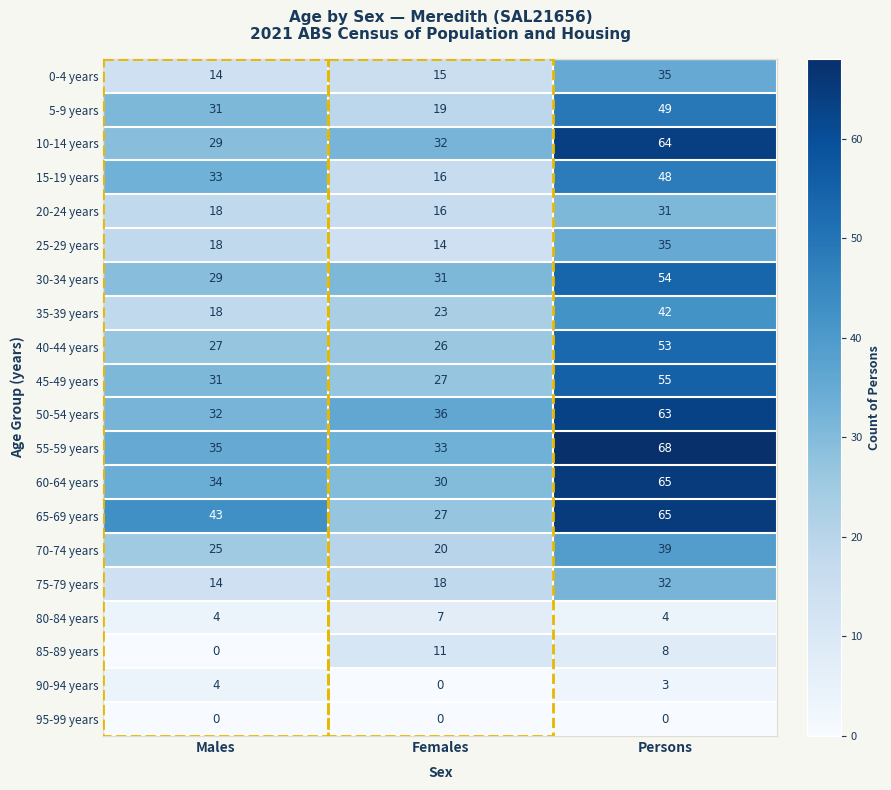

At which category is the sum across all series the highest?

Persons